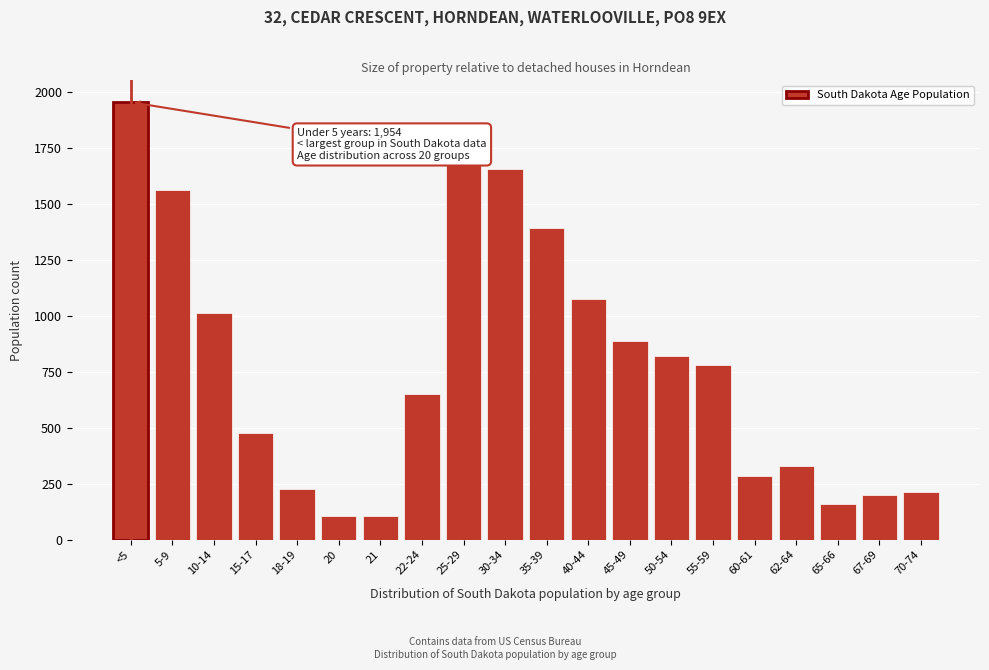

Approximately how many times larger is the value at 5-9 compared to 25-29?

0.9